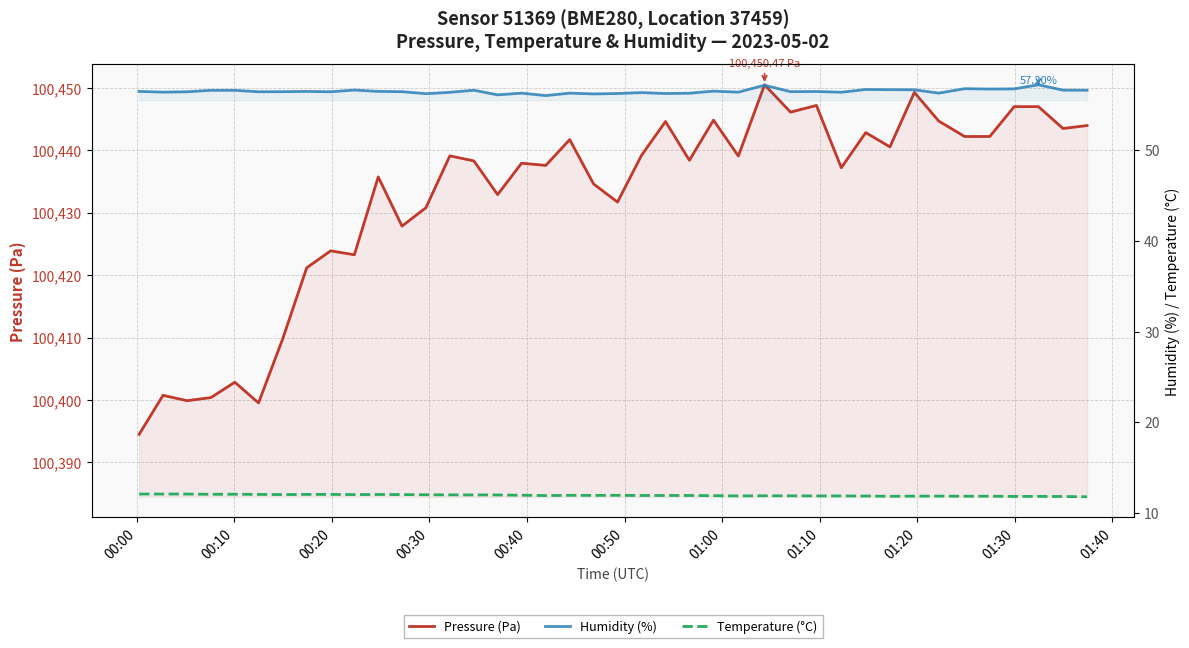

True or false: Temperature (°C) and Humidity (%) cross at least once.

False